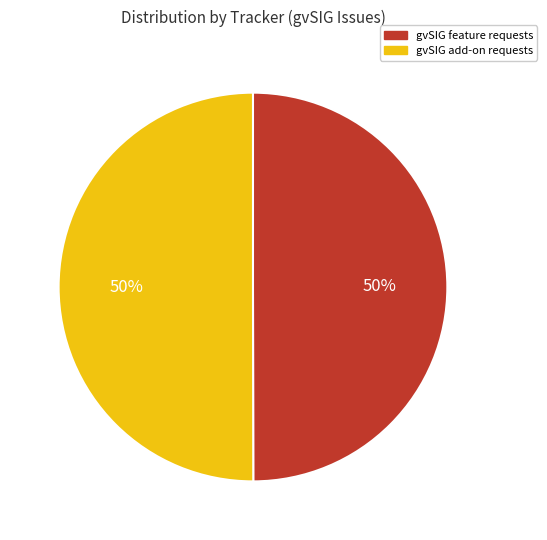

Approximately how many times larger is the value at gvSIG feature requests compared to gvSIG add-on requests?

1.0